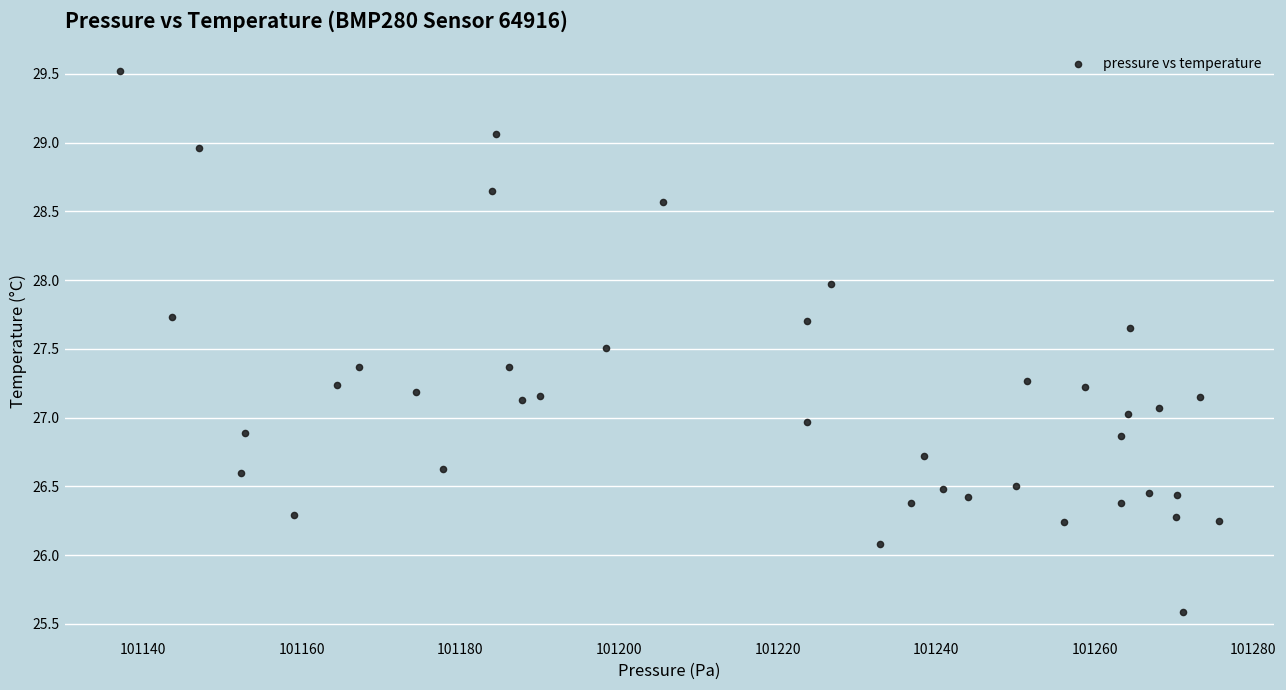

What is the range of X values (max minus min)?

138.7